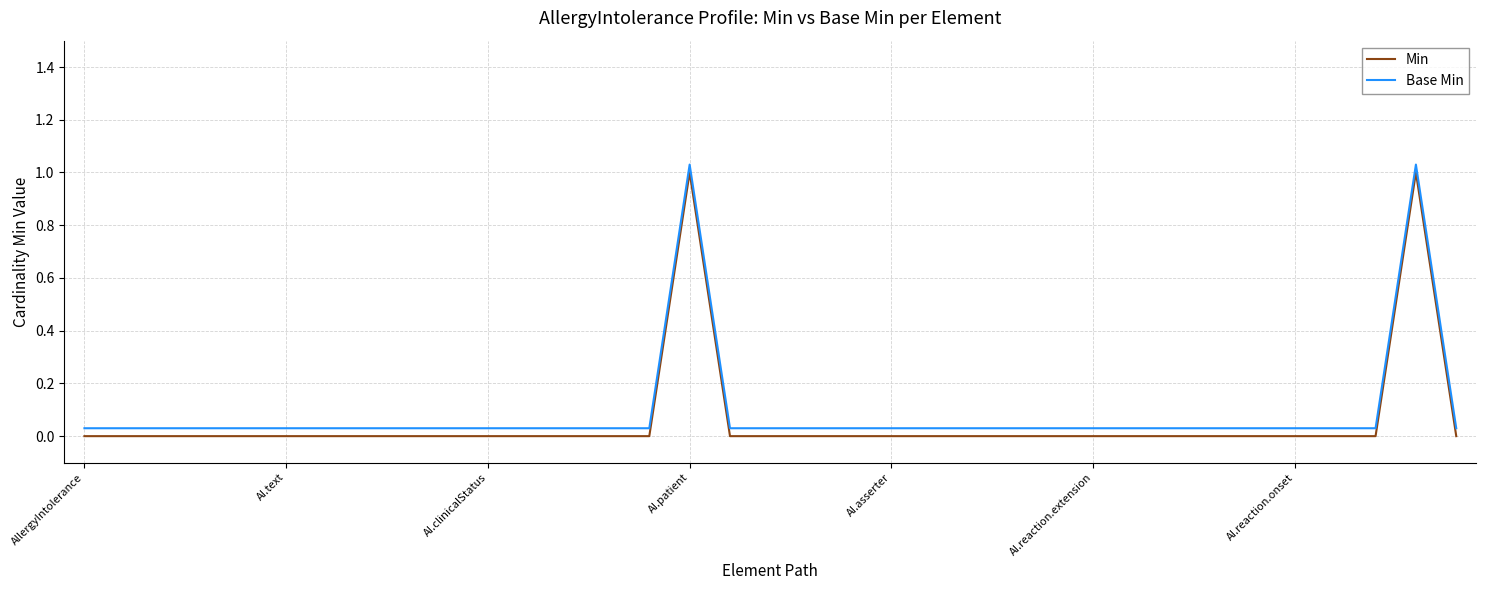

True or false: Base Min and Min intersect in this chart.

False